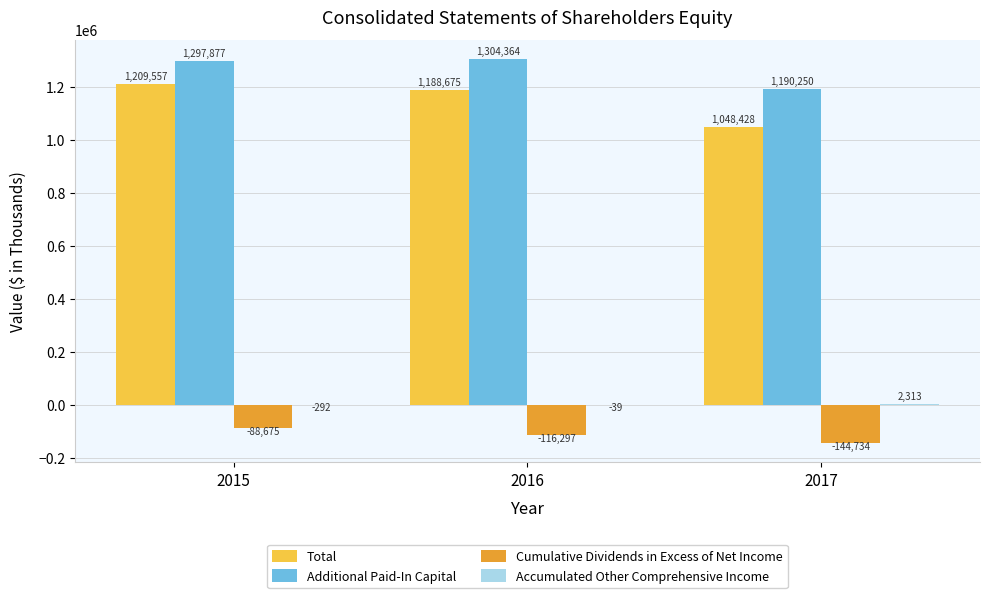

At which category does the chart reach its peak across all series?

2016